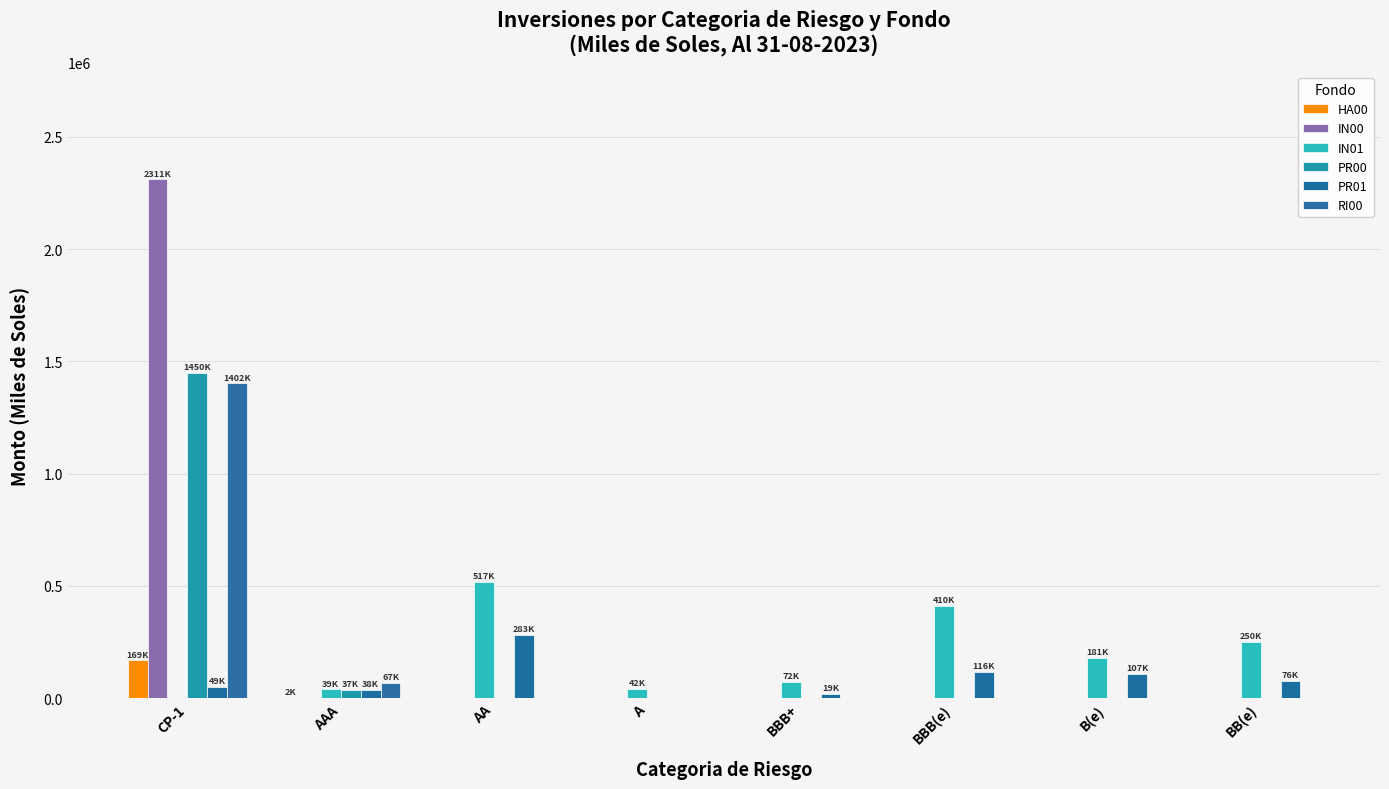

The value of PR00 at B(e) is 893250.5. True or false?

False